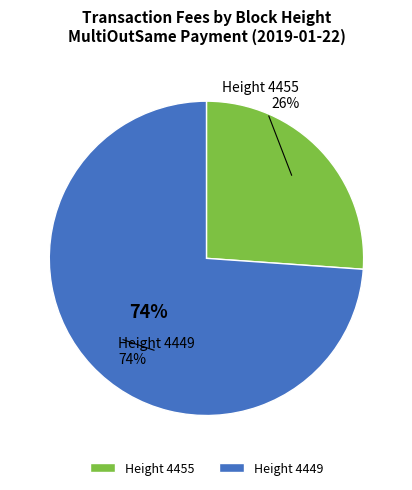

Combined, do 4455 and 4449 account for over 50%?

Yes